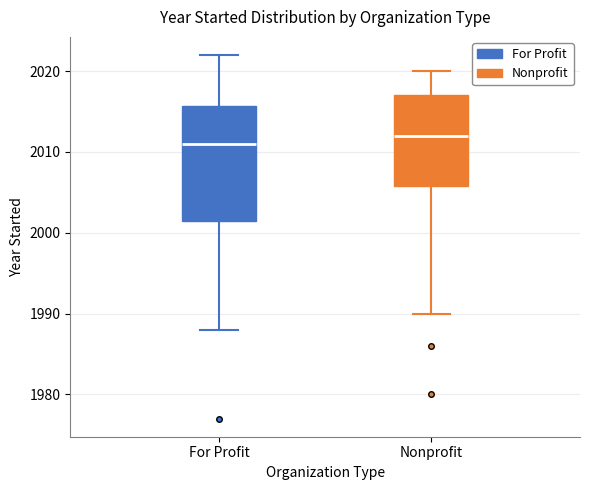

Comparing the boxes themselves (not the whiskers), which one is the tallest?

For Profit